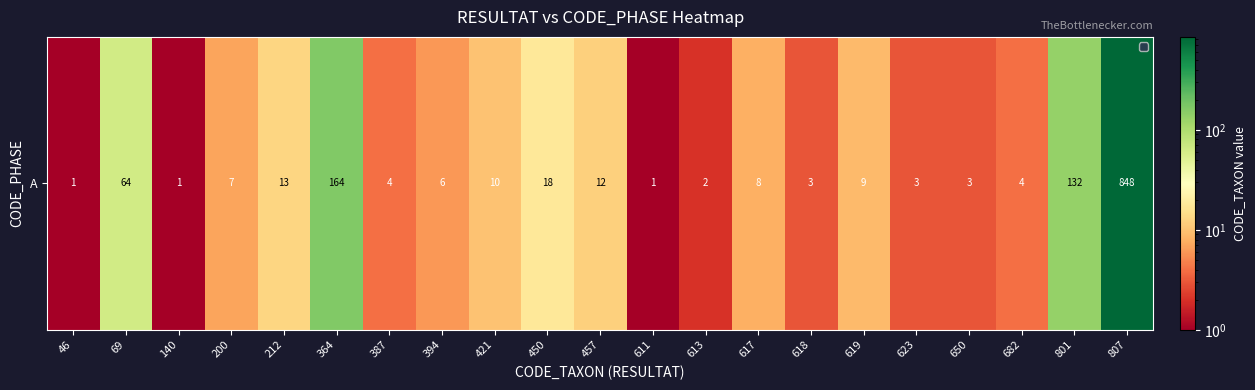

How many distinct data groups are displayed?

1